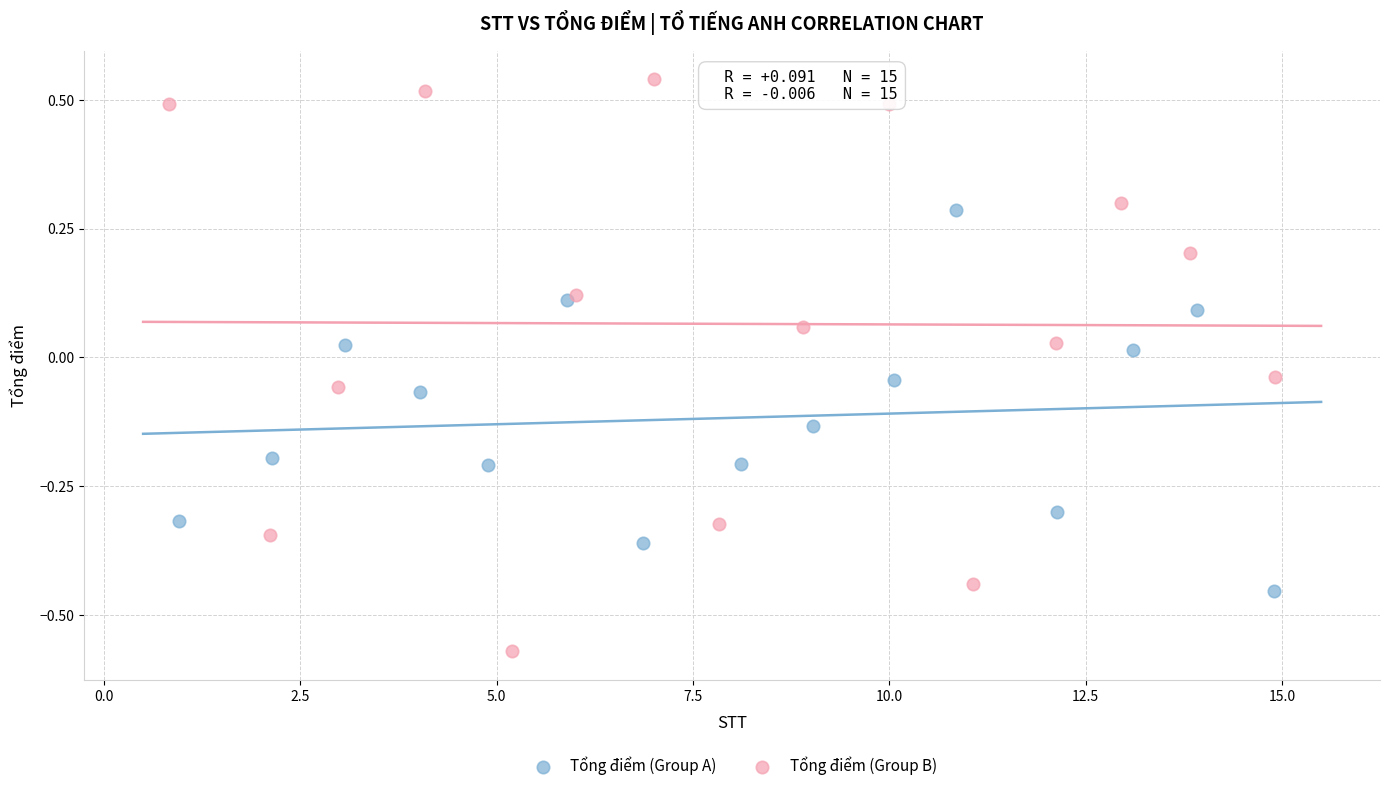

Which series reaches the minimum Y coordinate?

Tổng điểm (Group B)